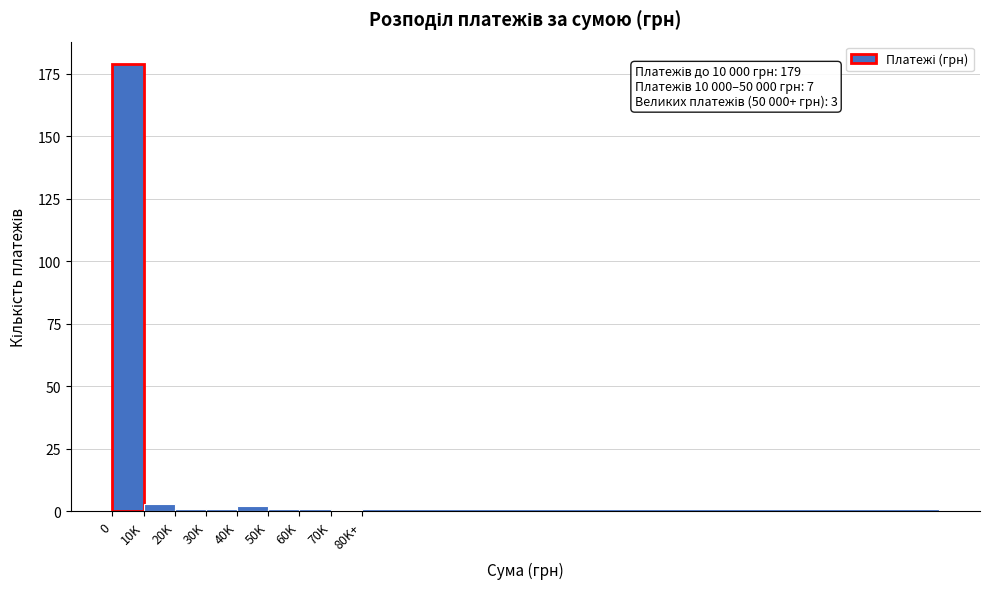

Reading left to right, list all the values displayed in this chart.

0=179	10K=3	20K=1	30K=1	40K=2	50K=1	60K=1	70K=0	80K+=1